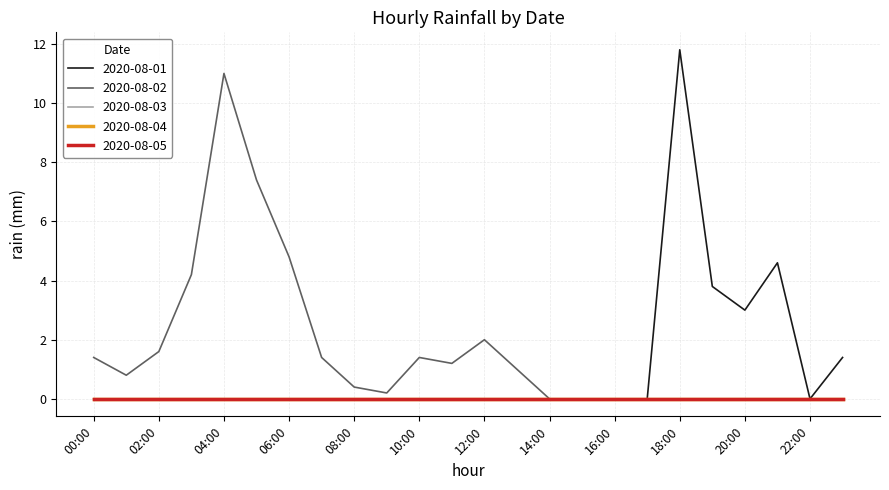

Does the chart have visible grid lines?

Yes